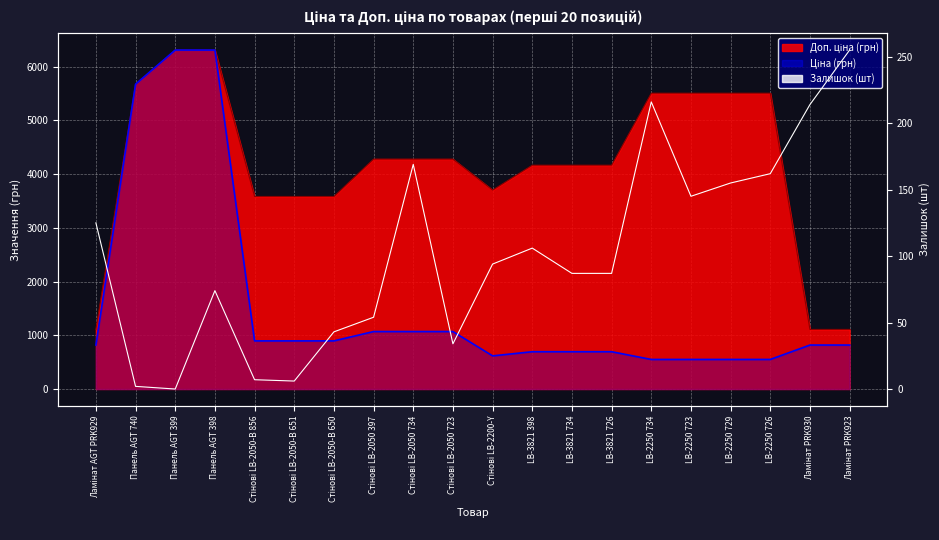

Where does the data first go above 94?

Ламінат AGT PRK929